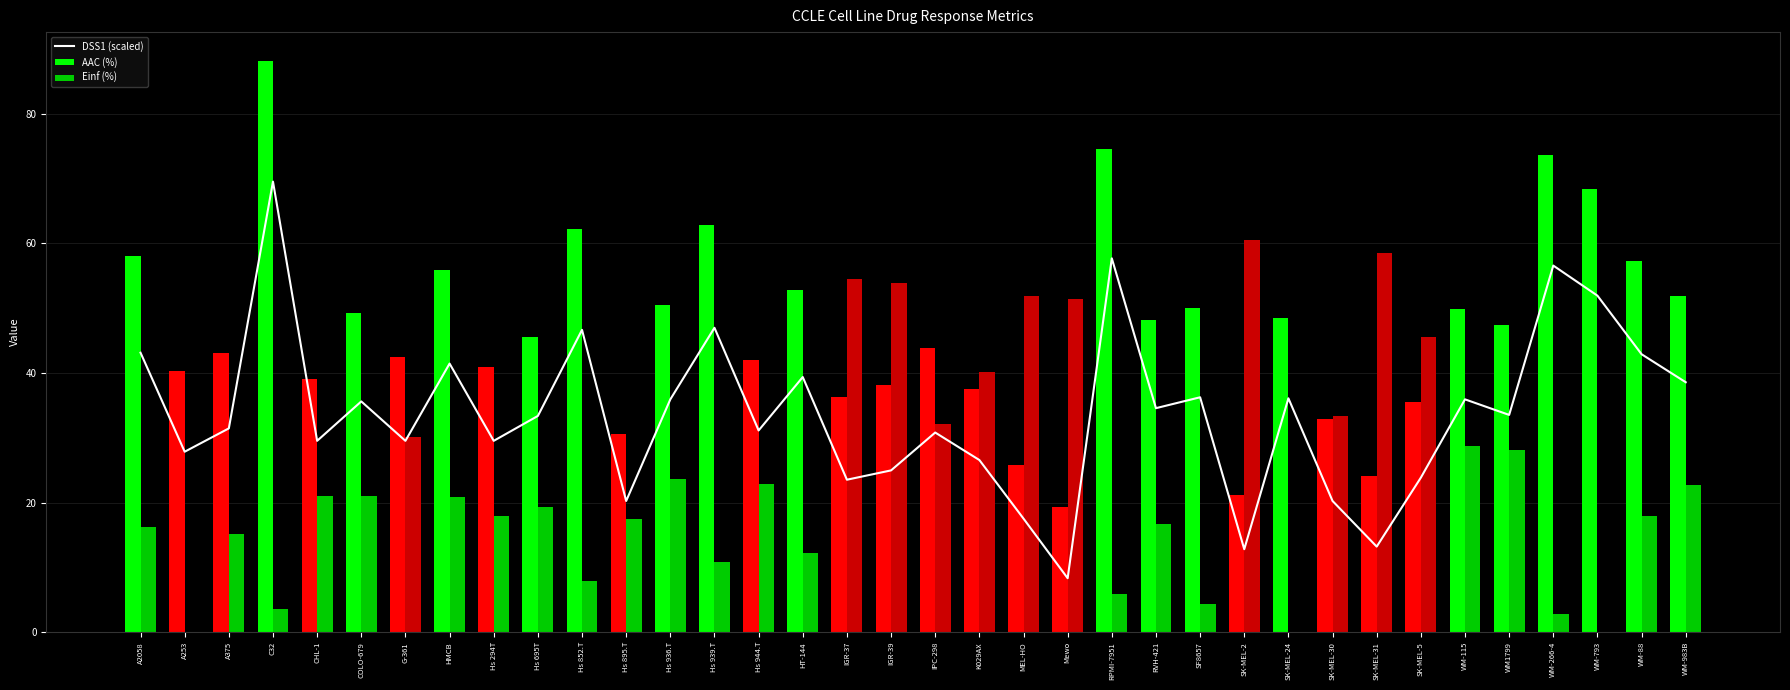

What is the label of the 6th bar from the left?

COLO-679